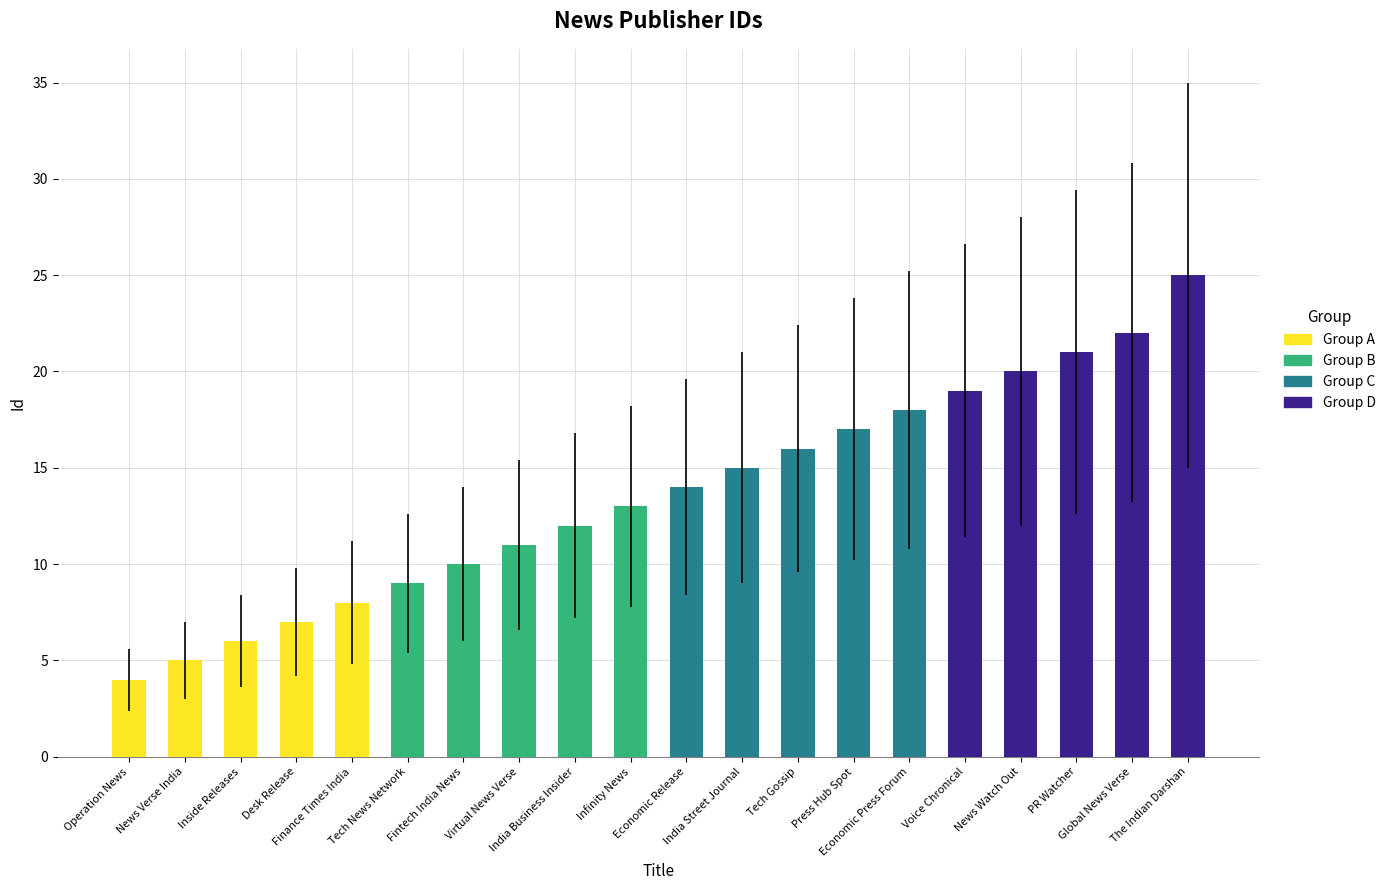

The value at Press Hub Spot is 4. True or false?

False